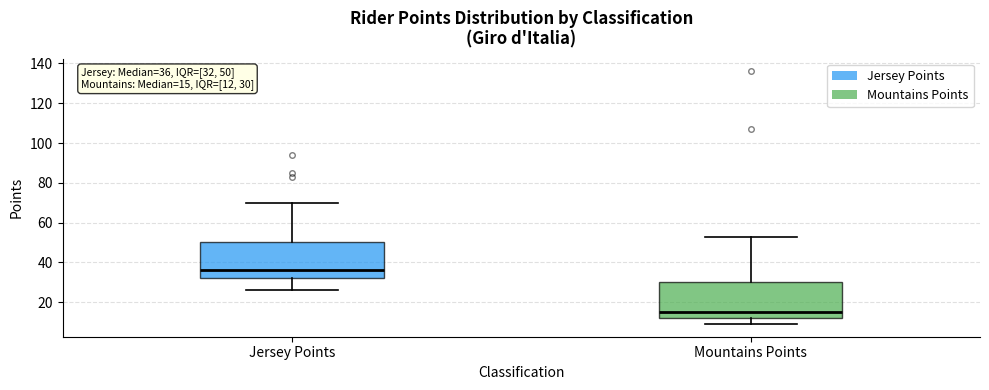

Which box has the lowest median line?

Mountains Points